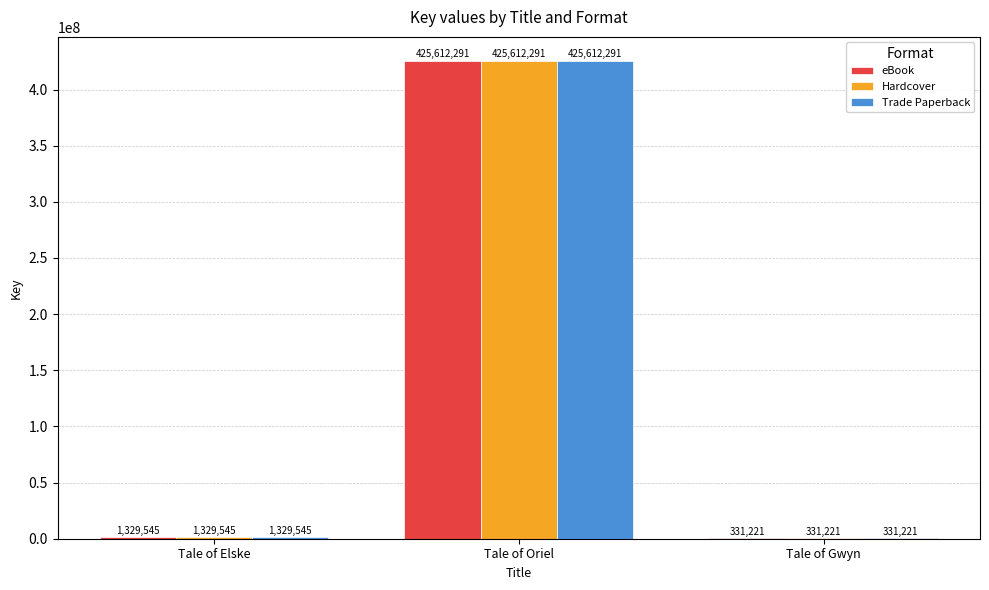

Read the Hardcover value at Tale of Oriel, to the nearest 50.

425612300